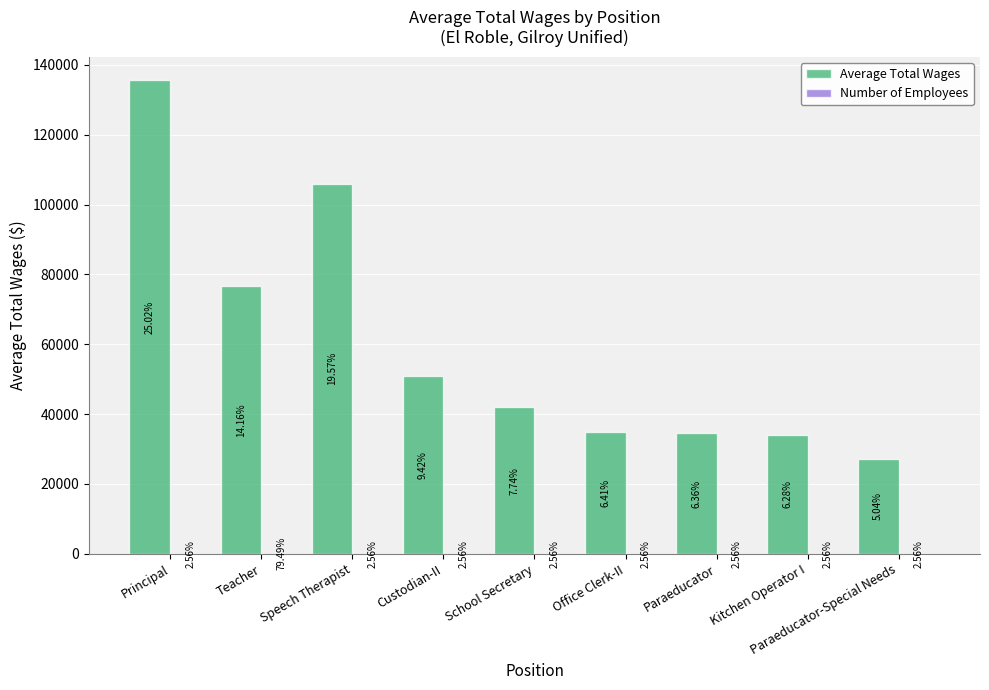

How many groups of bars are there?

9